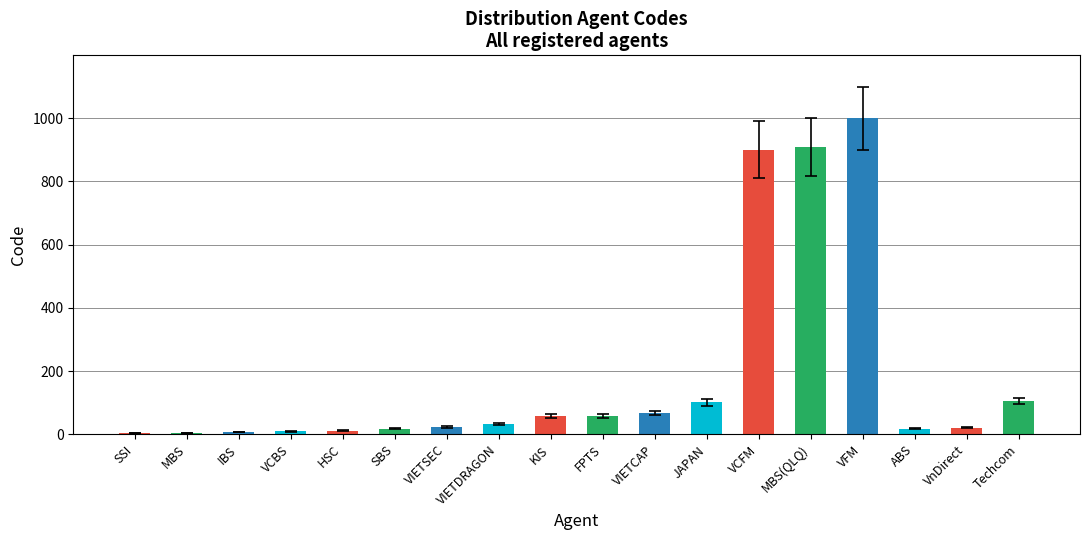

What is the sum of the values at VFM and VIETCAP?

1067